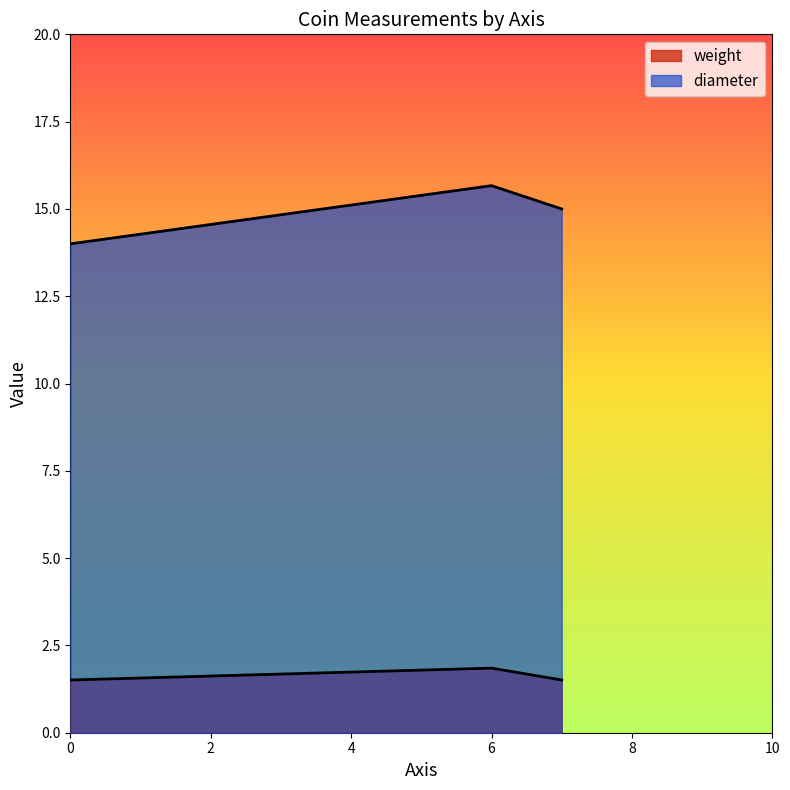

True or false: diameter and weight cross at least once.

False